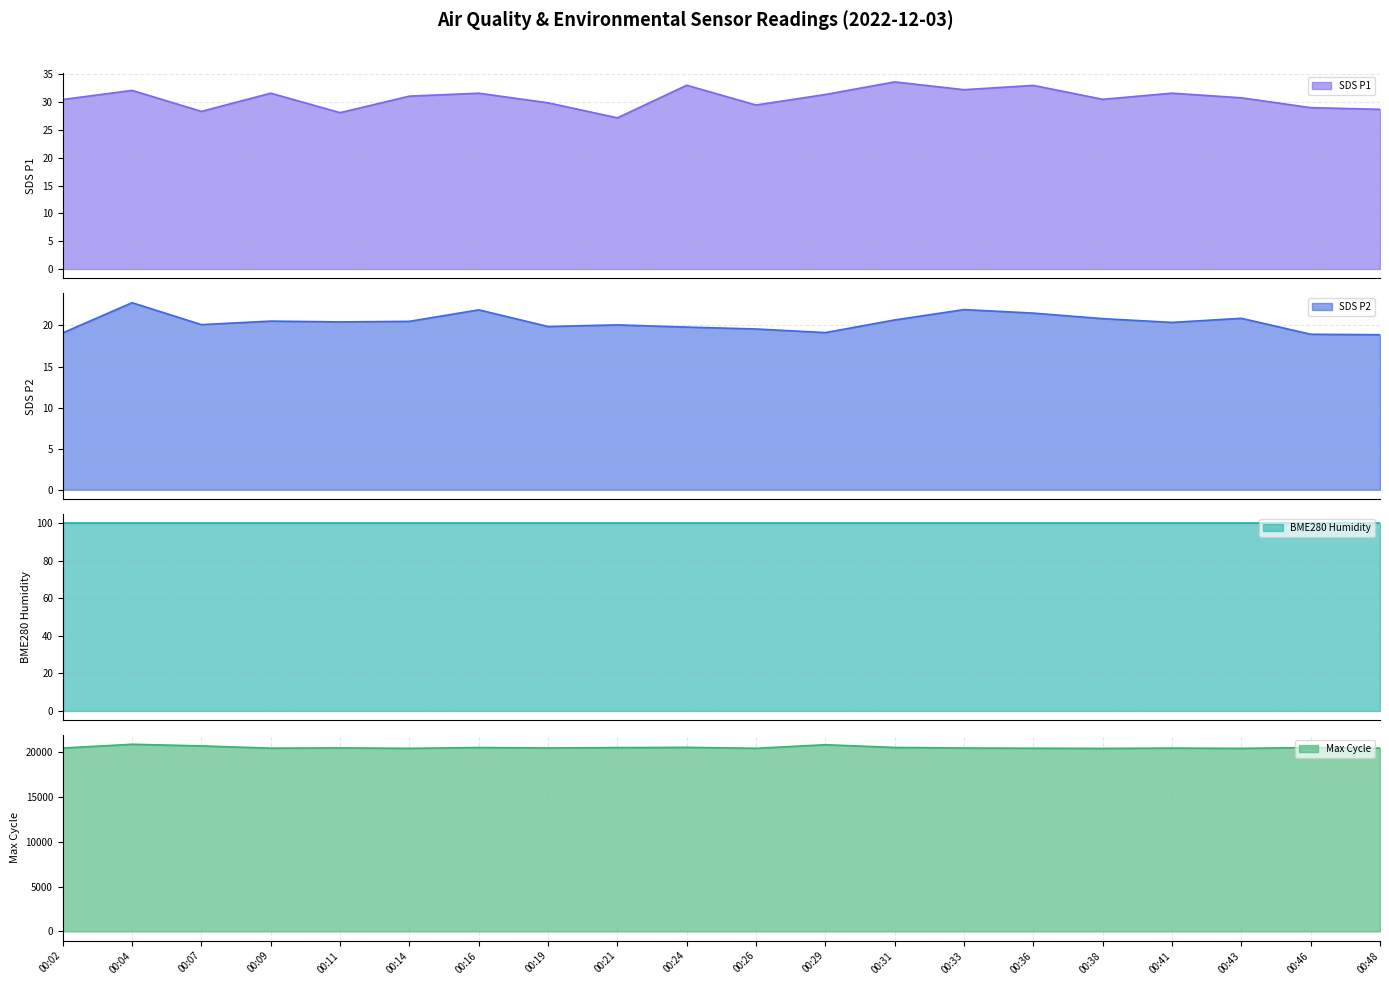

True or false: SDS P2 line and BME280 Humidity line cross at least once.

False